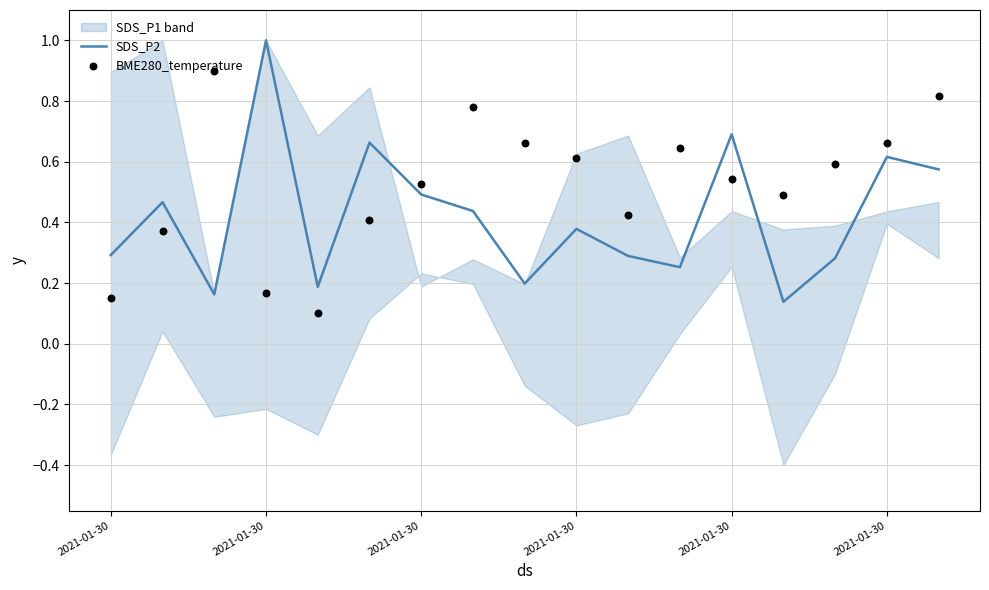

Is the value of BME280_temperature at 11 greater than the value of SDS_P2 at 12?

No